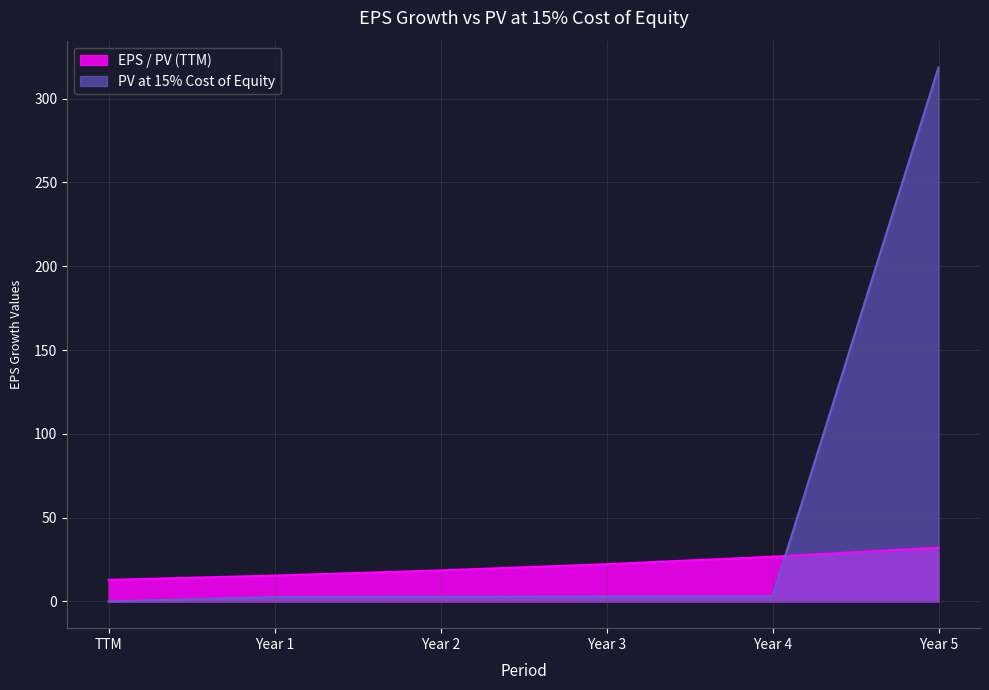

Rank the series by their maximum value, from highest to lowest.

PV at 15% Cost of Equity, EPS / PV (TTM)